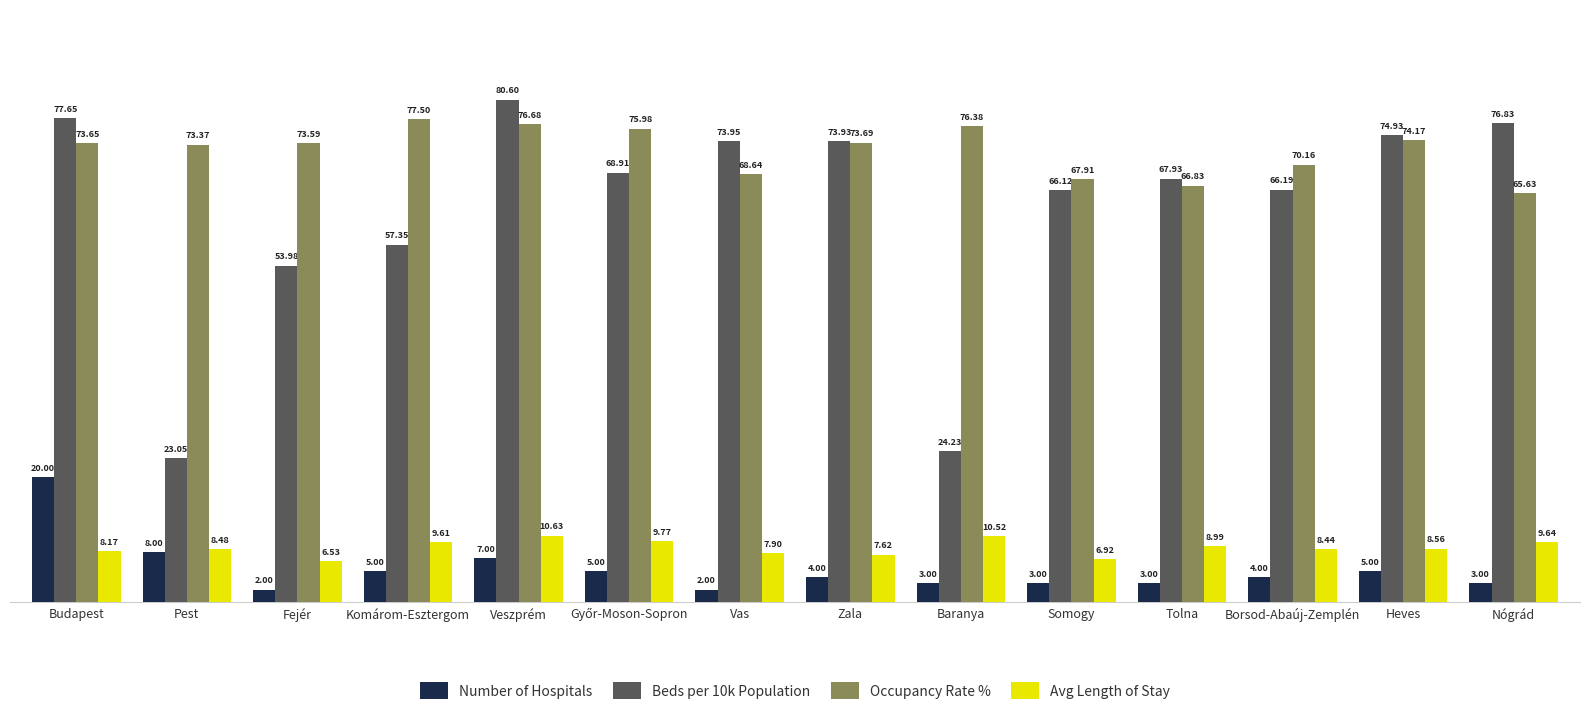

Which series has the largest total across all categories?

Occupancy Rate %